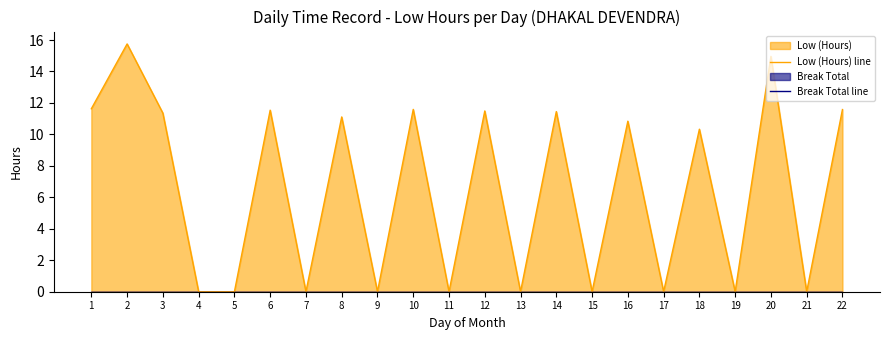

Read the Low (Hours) line value at 6.

11.5